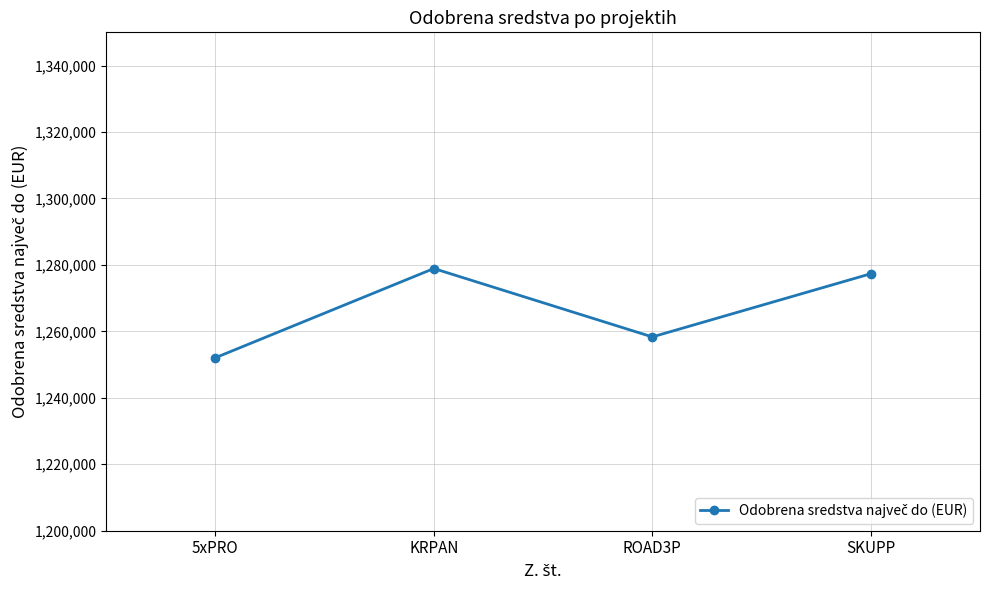

Where is the data nearest to the value 1265486?

ROAD3P